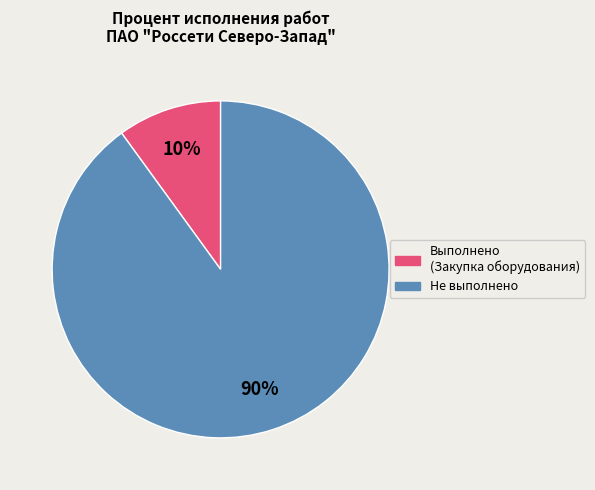

How many segments does this pie chart have?

2